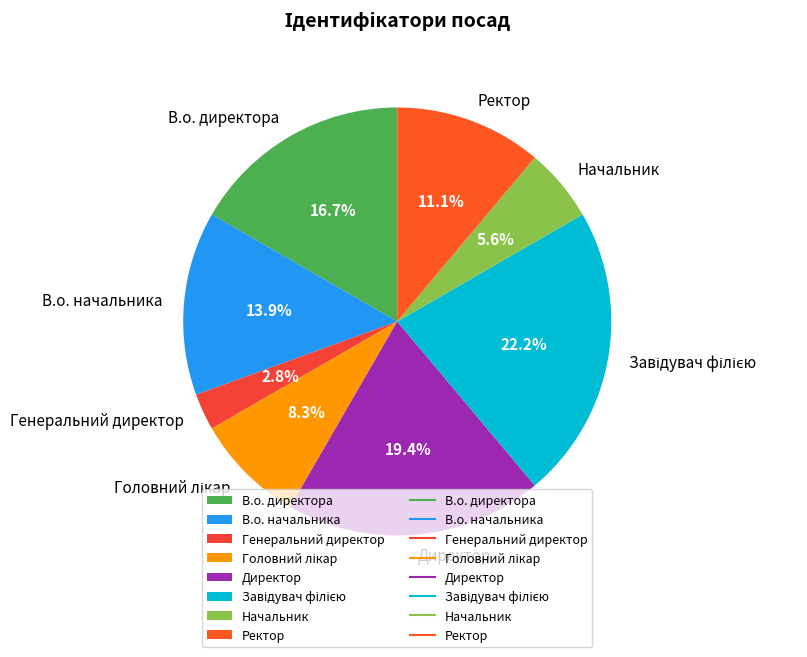

Which slice is the smallest?

Генеральний директор